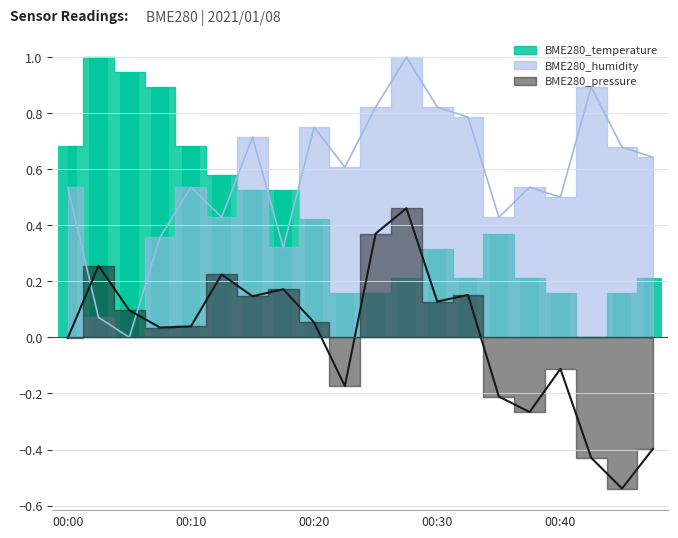

At which label is BME280_temperature closest to 0?

00:42